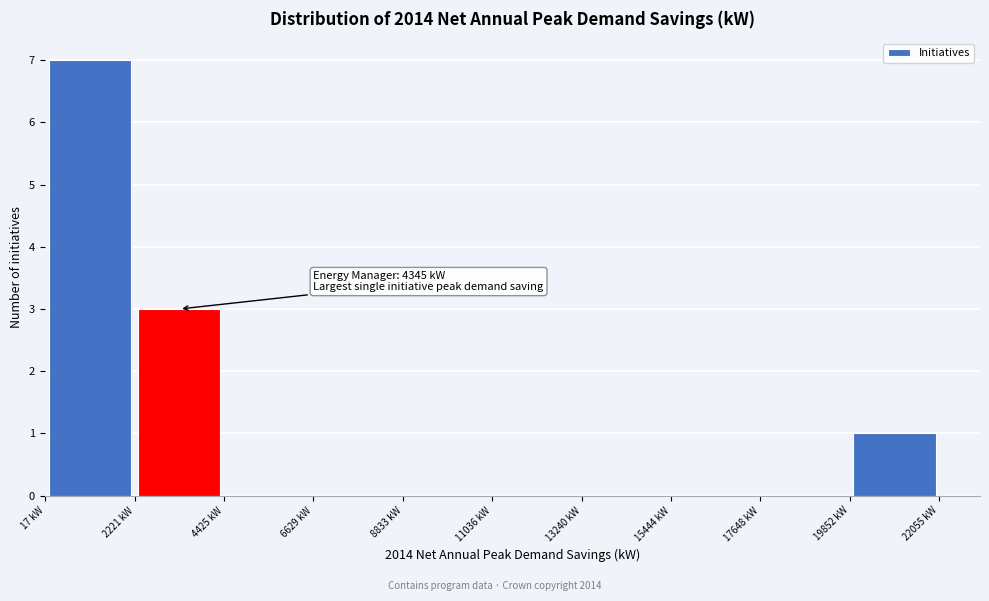

Over which range of the x-axis is the bar tallest?

0 to 2000